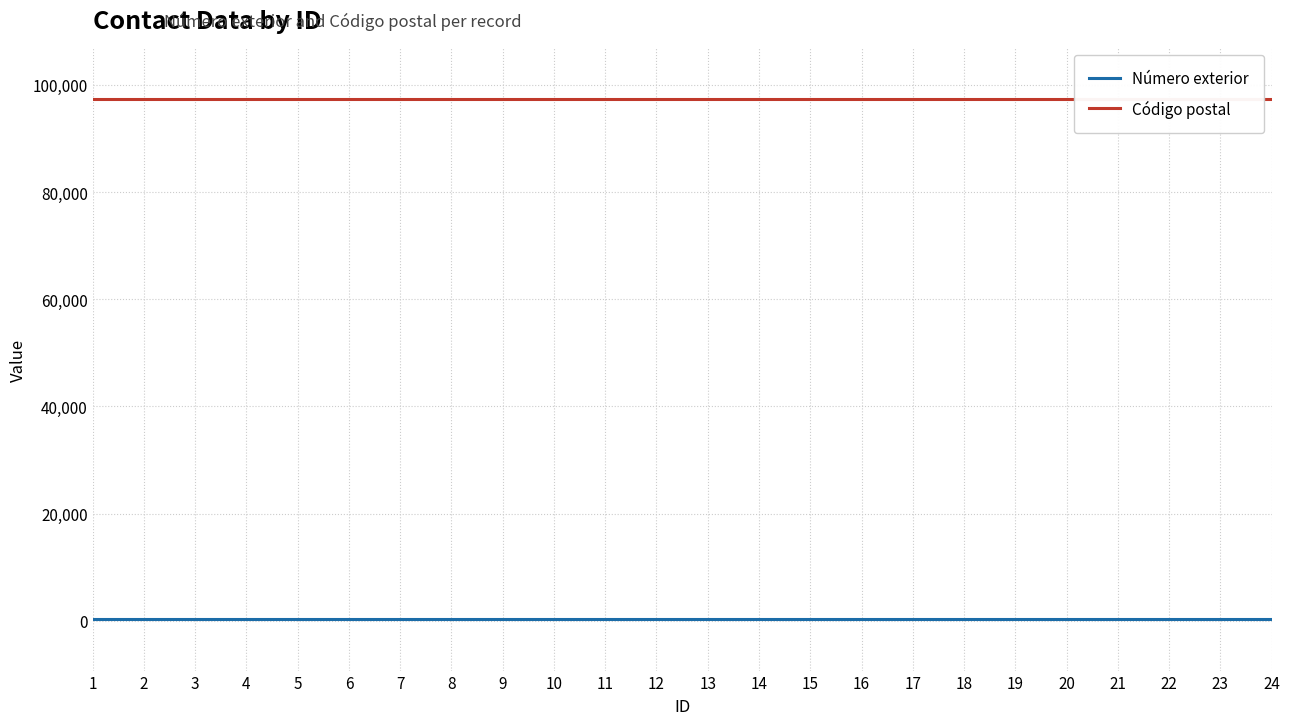

What are all the series names shown in the legend?

Número exterior, Código postal